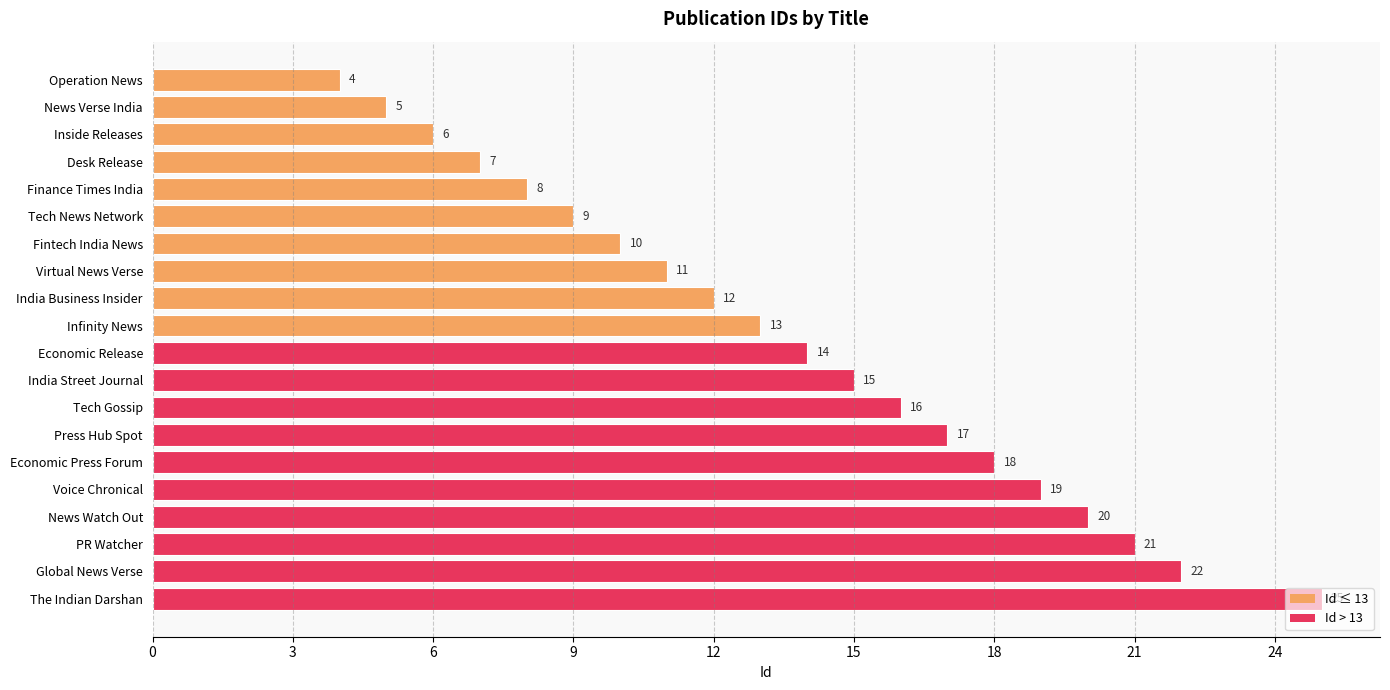

The value at Finance Times India is 12. True or false?

False